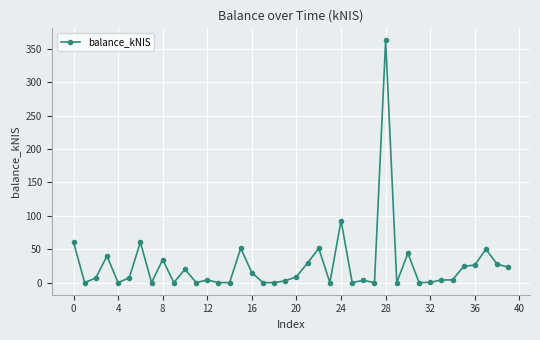

True or false: there are more than 2 points higher than both neighbors.

True